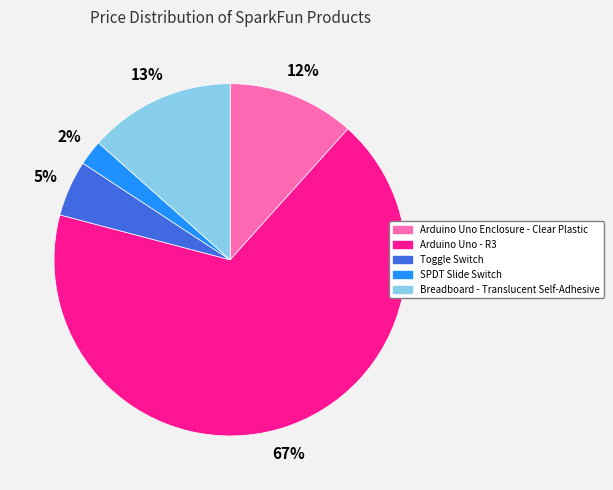

What is the smallest slice in the pie chart?

SPDT Slide Switch